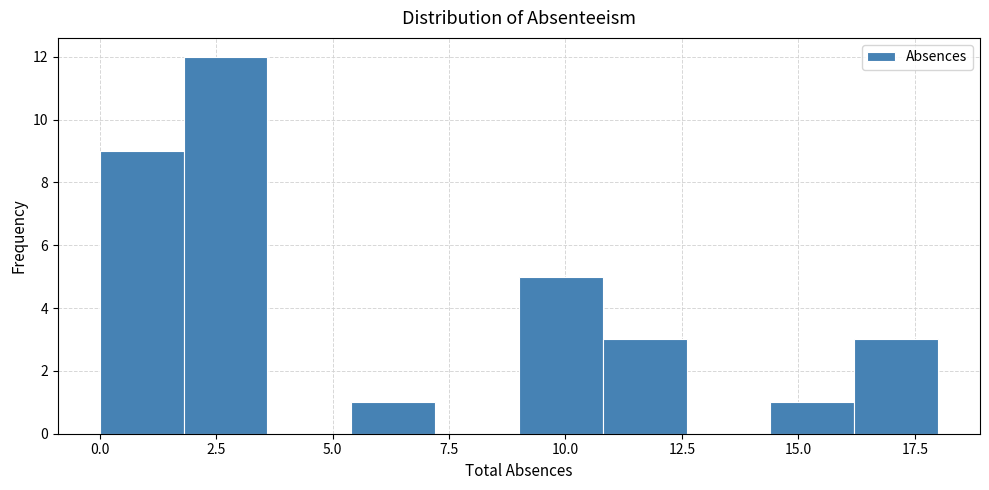

Around what value on the x-axis is the tallest bar? Give the approximate position of its centre, as read against the axis.

2.5